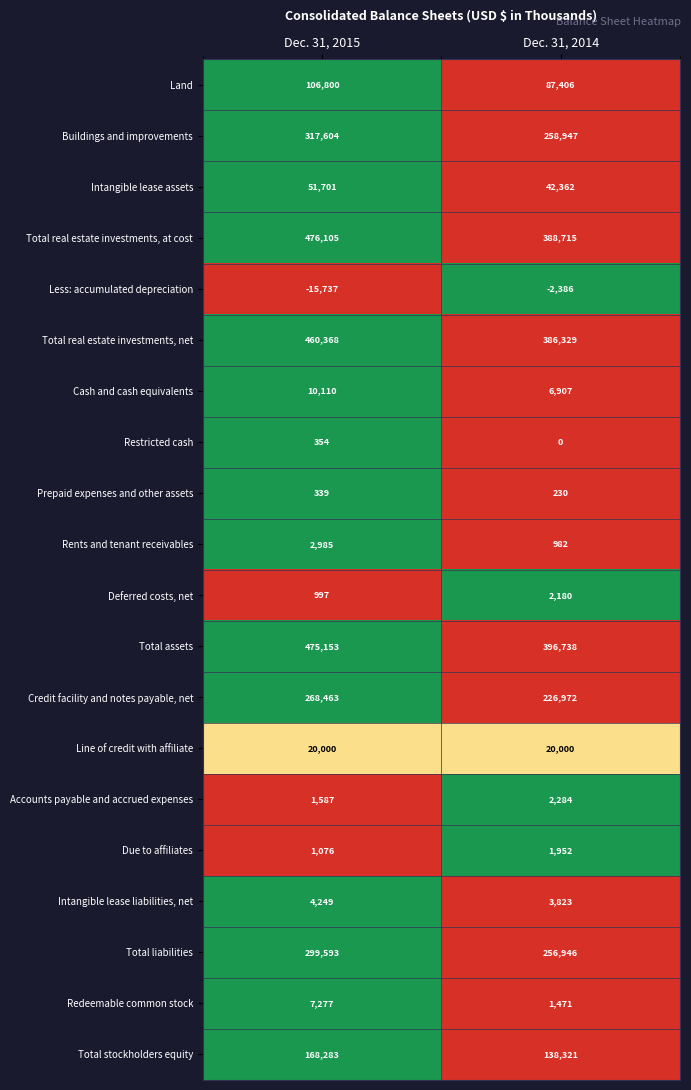

True or false: Due to affiliates has a value of 1952 at Dec. 31, 2014.

True